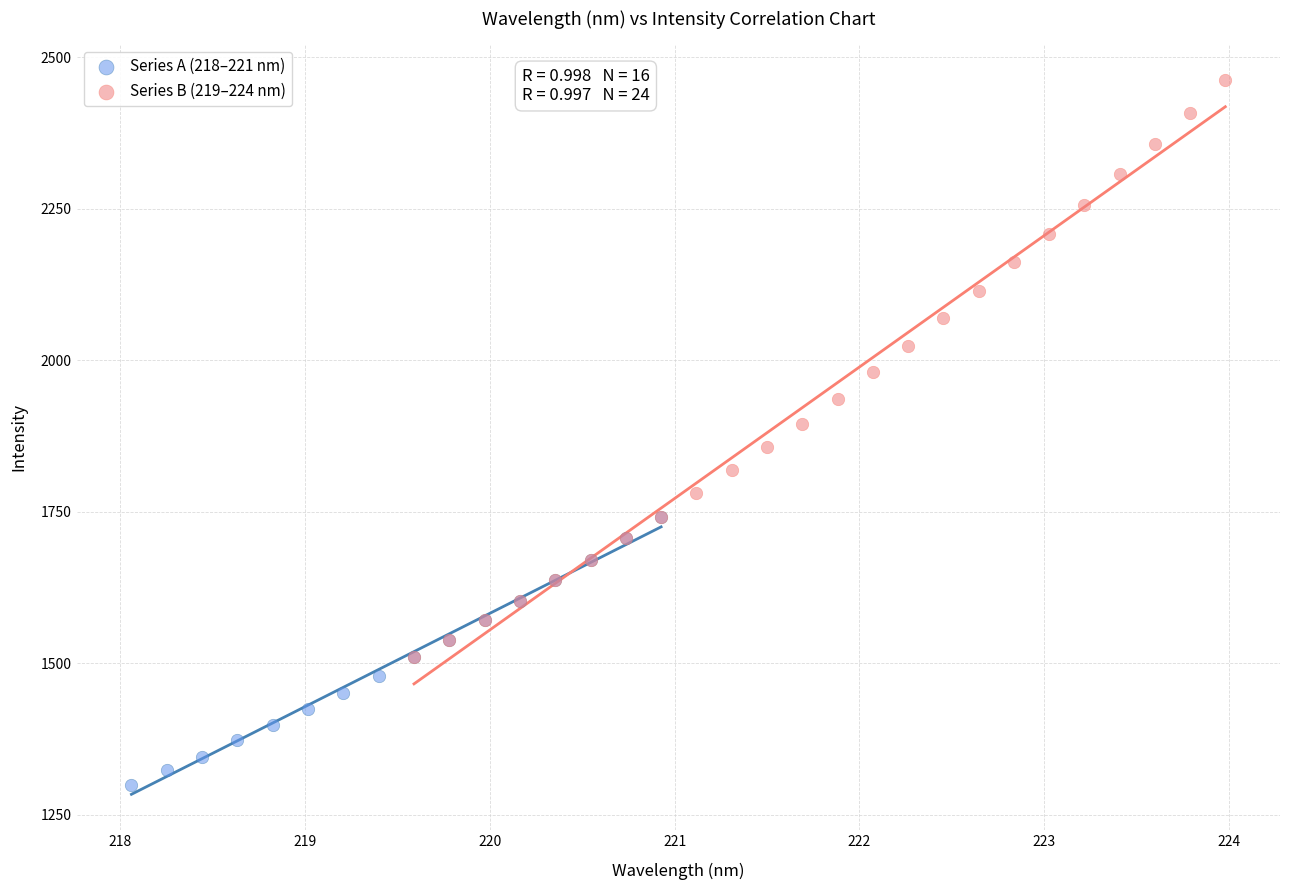

Which series has the largest Y range (max minus min)?

Series B (219–224 nm)